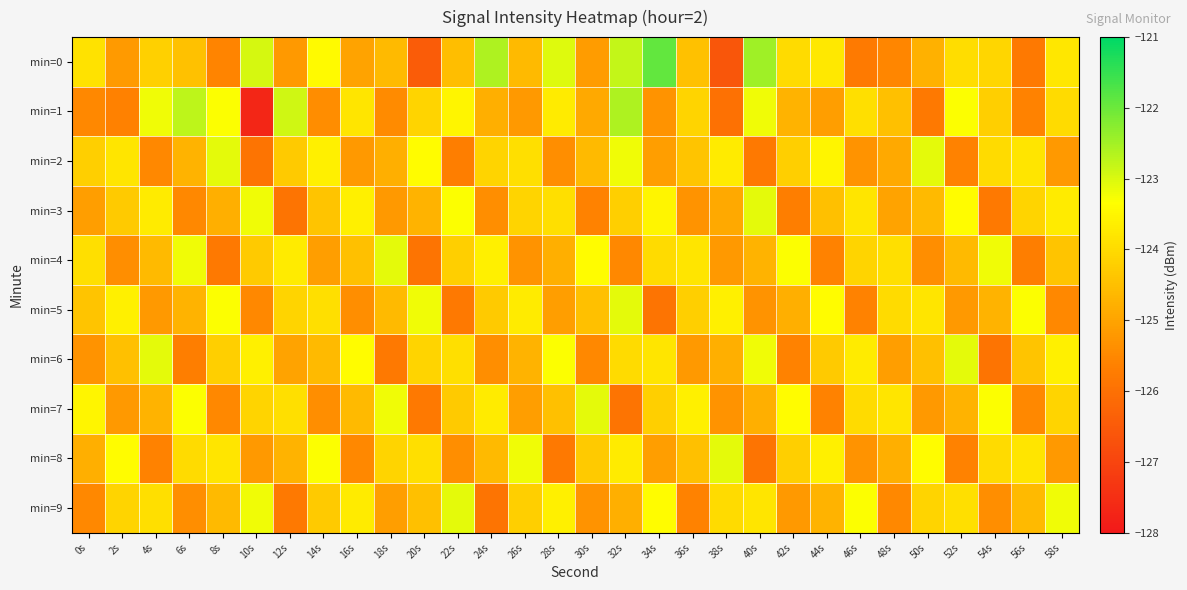

Which series has the largest range (max minus min)?

min=1